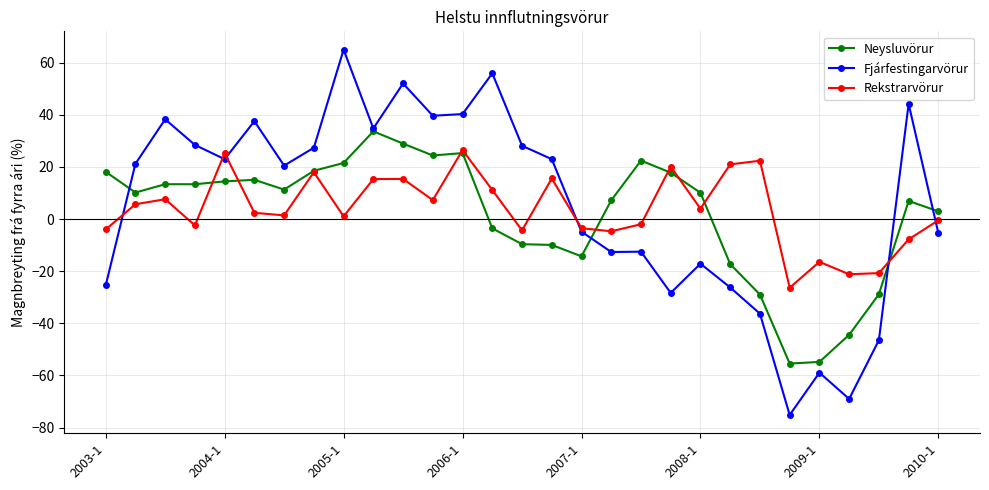

What is the value of the Fjárfestingarvörur point at the 1st from the left?

-25.5